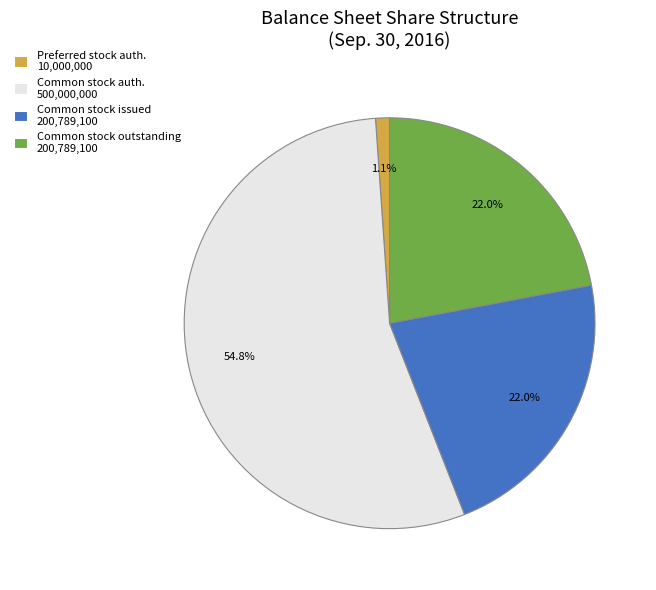

What percentage do Common stock issued 200,789,100 and Preferred stock auth. 10,000,000 together represent?

23.1%